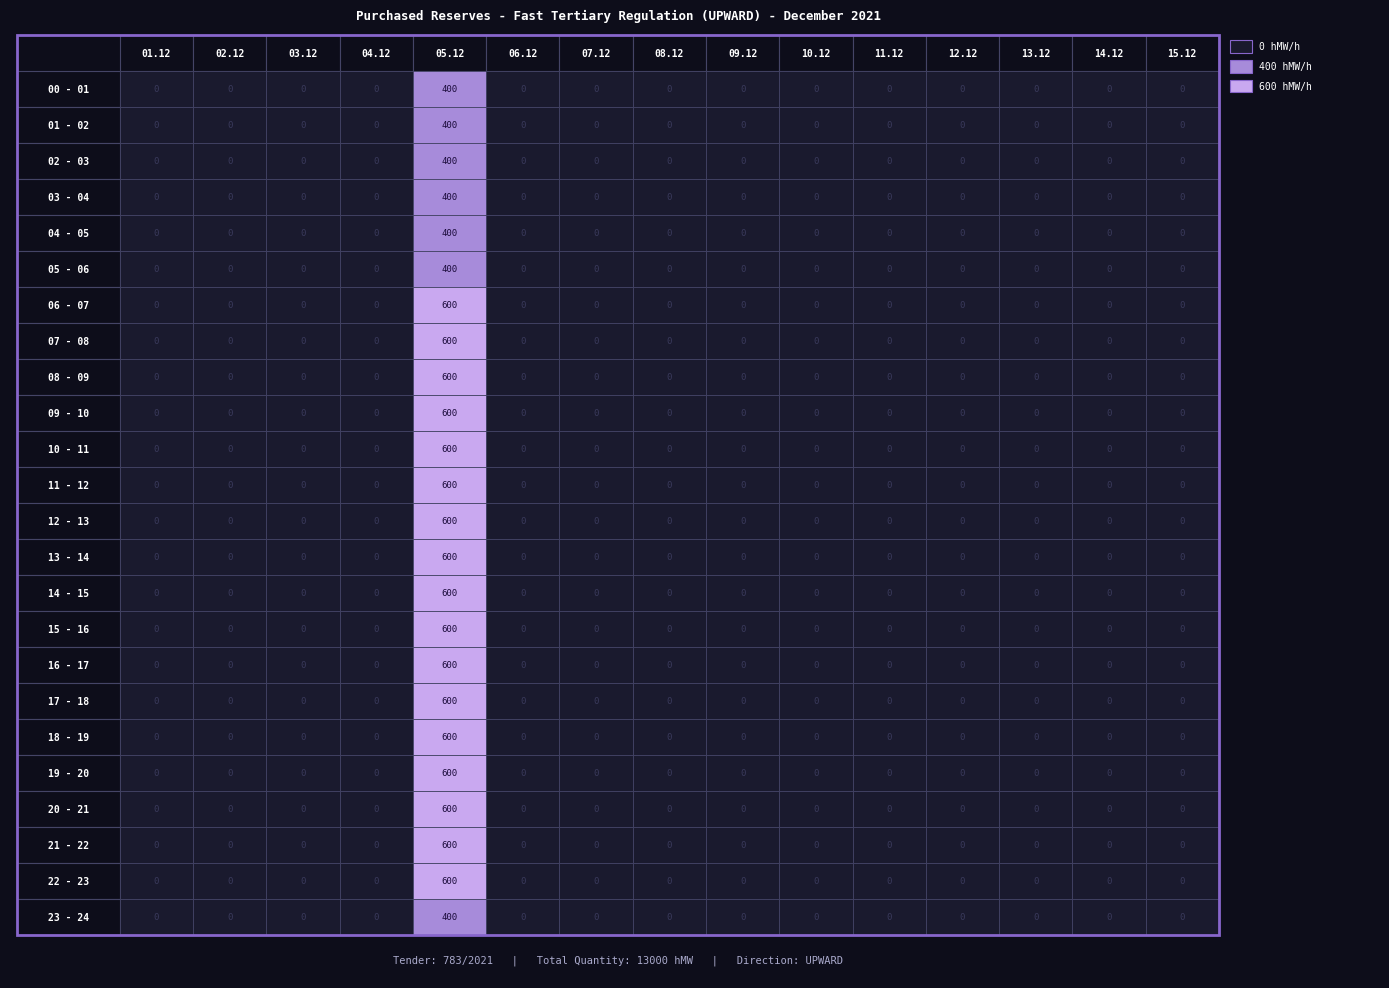

At 1, list the series in order from smallest to largest.

00 - 01, 01 - 02, 02 - 03, 03 - 04, 04 - 05, 05 - 06, 06 - 07, 07 - 08, 08 - 09, 09 - 10, 10 - 11, 11 - 12, 12 - 13, 13 - 14, 14 - 15, 15 - 16, 16 - 17, 17 - 18, 18 - 19, 19 - 20, 20 - 21, 21 - 22, 22 - 23, 23 - 24